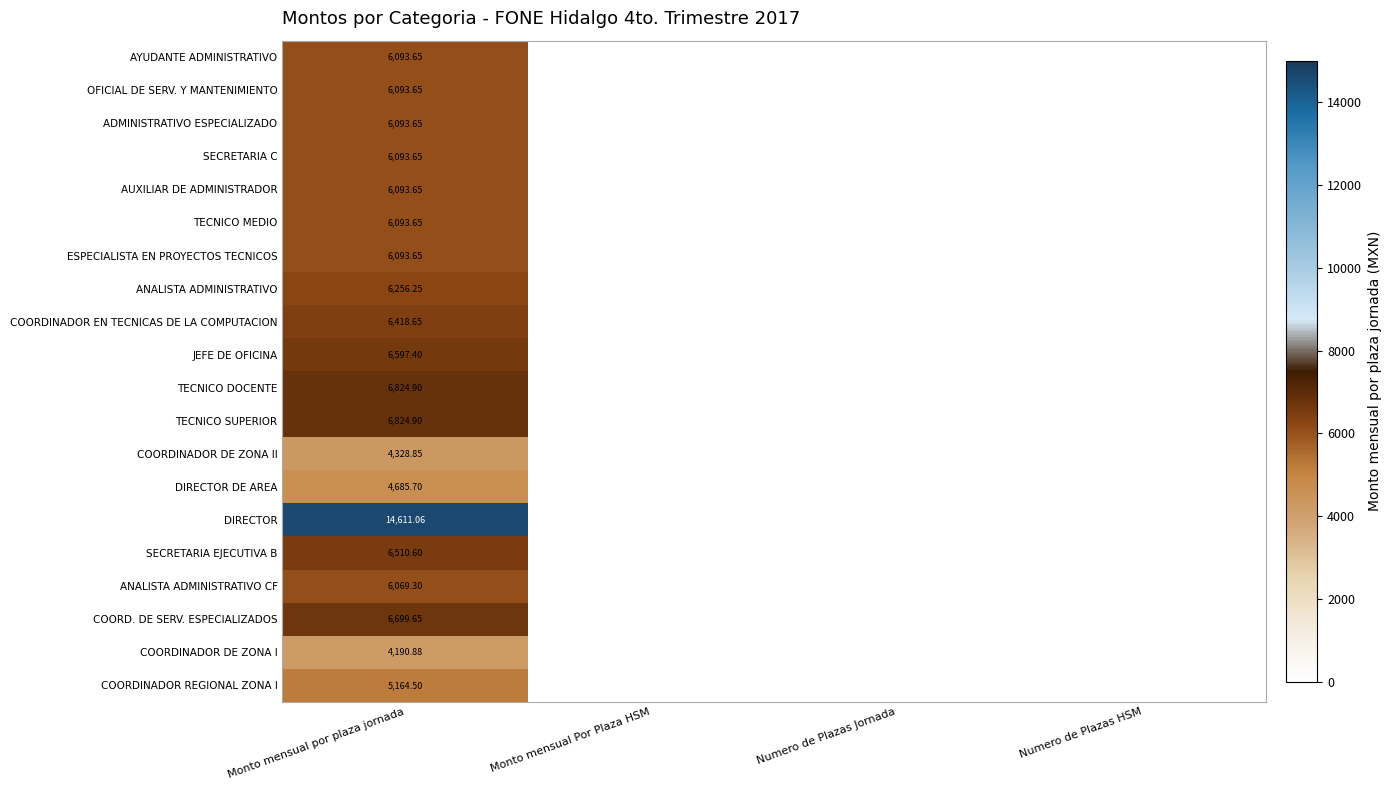

Is it true that TECNICO DOCENTE equals 3633.4 at Numero de Plazas Jornada?

False